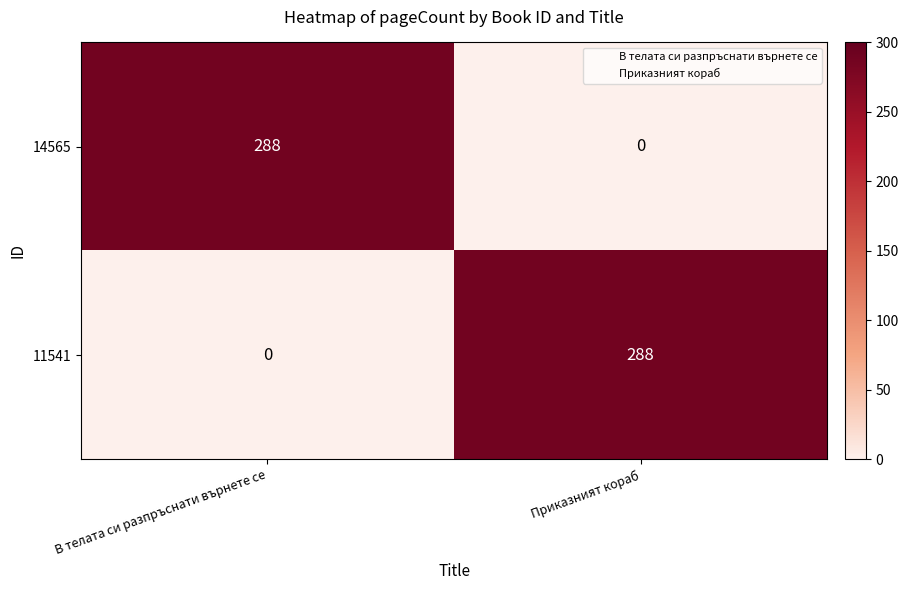

List the labels in order of 11541 value, smallest first.

В телата си разпръснати върнете се, Приказният кораб